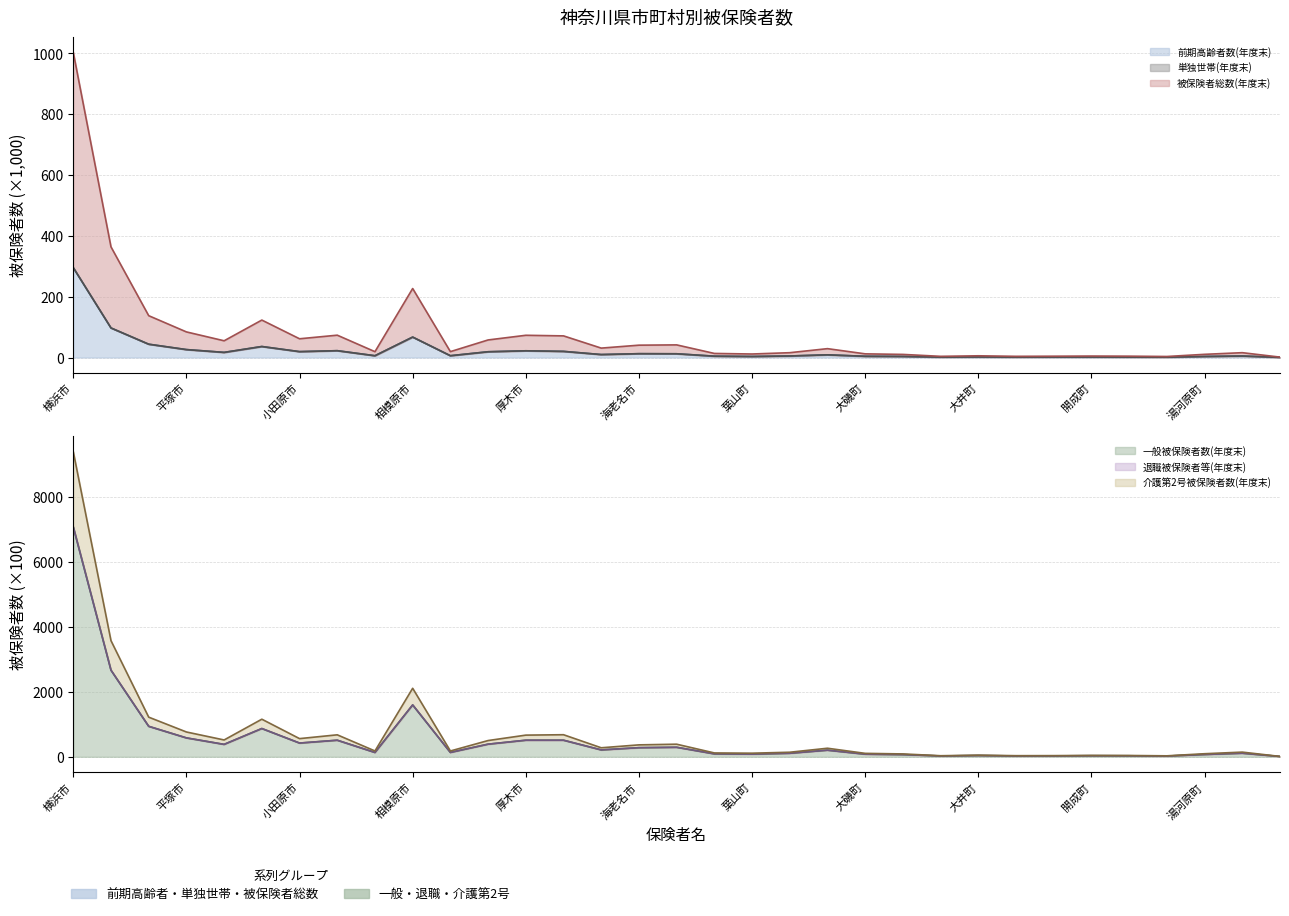

True or false: 一般被保険者数(年度末) has more than 1 points higher than both neighbors.

True